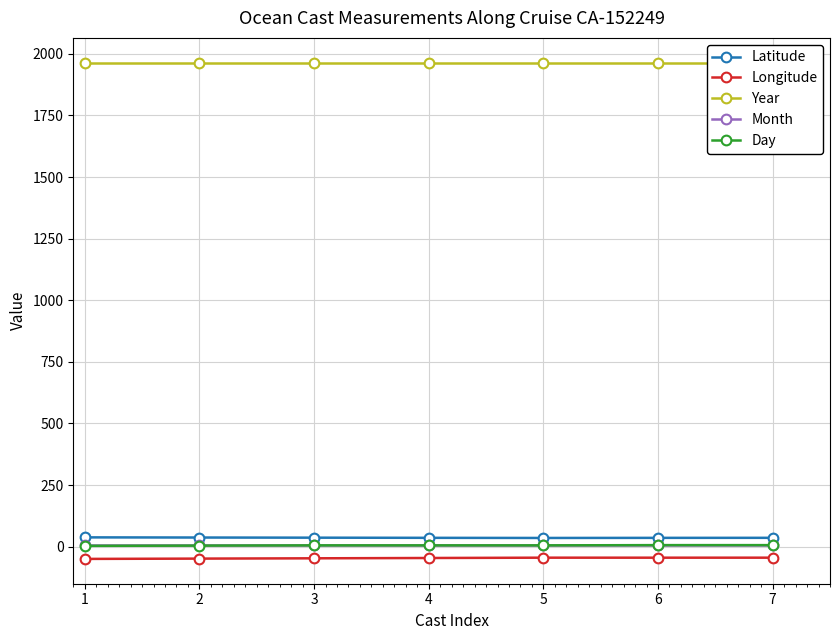

True or false: Month and Longitude cross at least once.

False